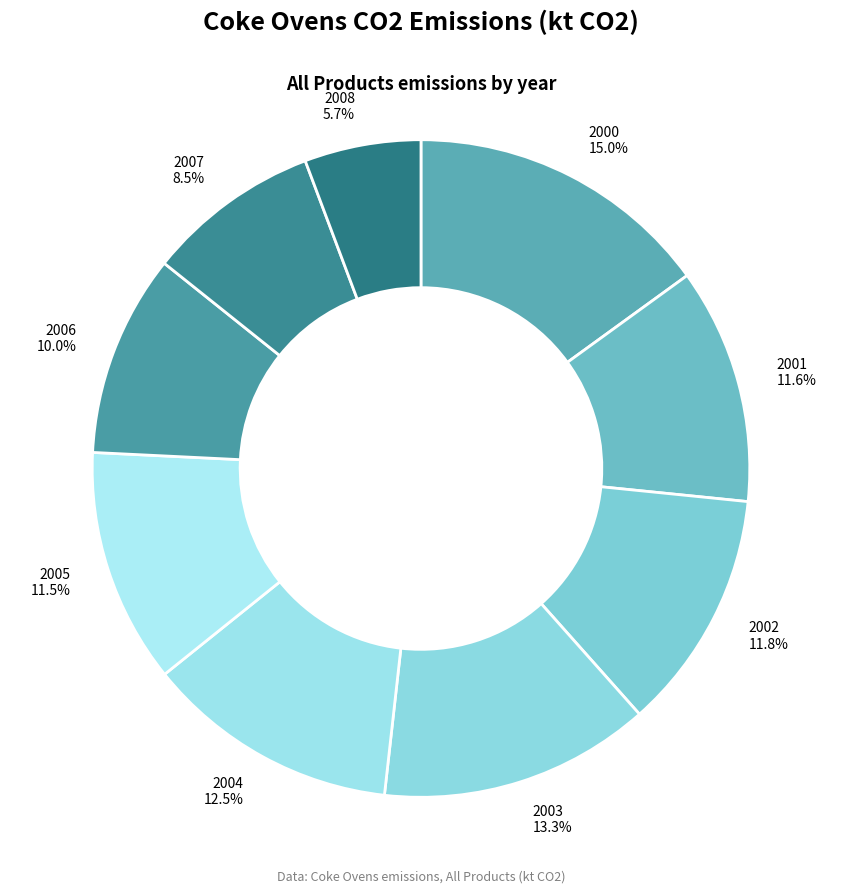

To the nearest percent, what is the difference between the 2004 and 2002 slice percentages?

1%